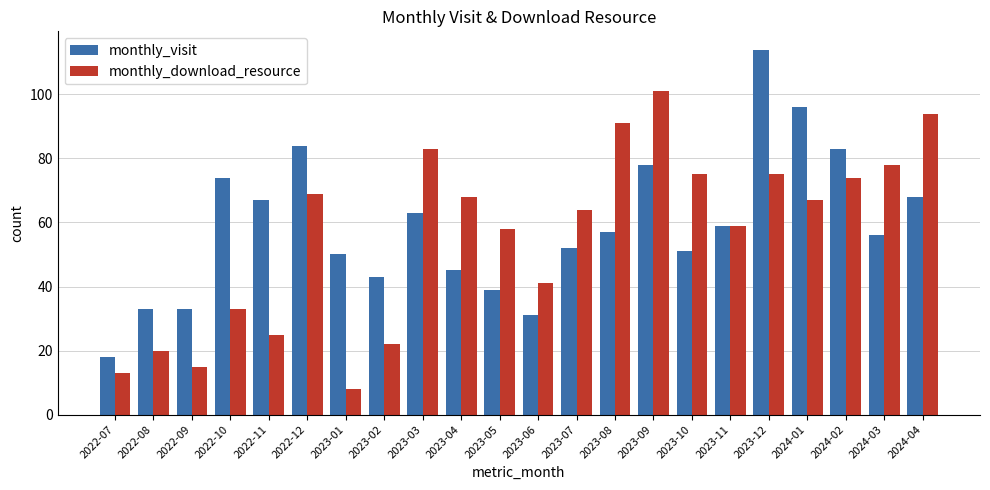

What is the sum of all monthly_visit values?

1294